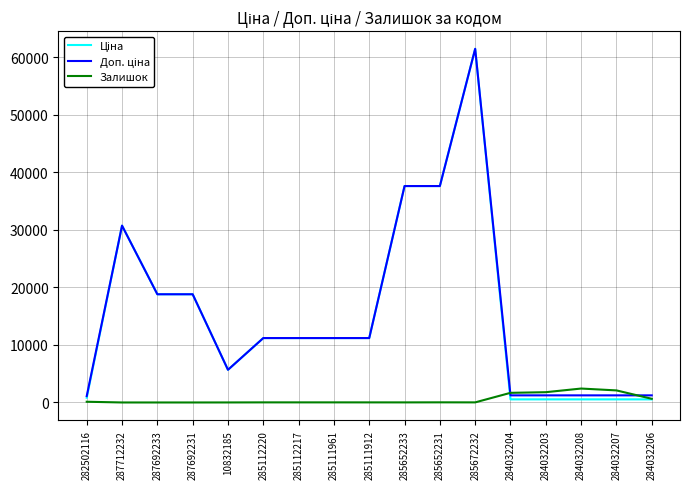

What position from the right is 285111961?

10